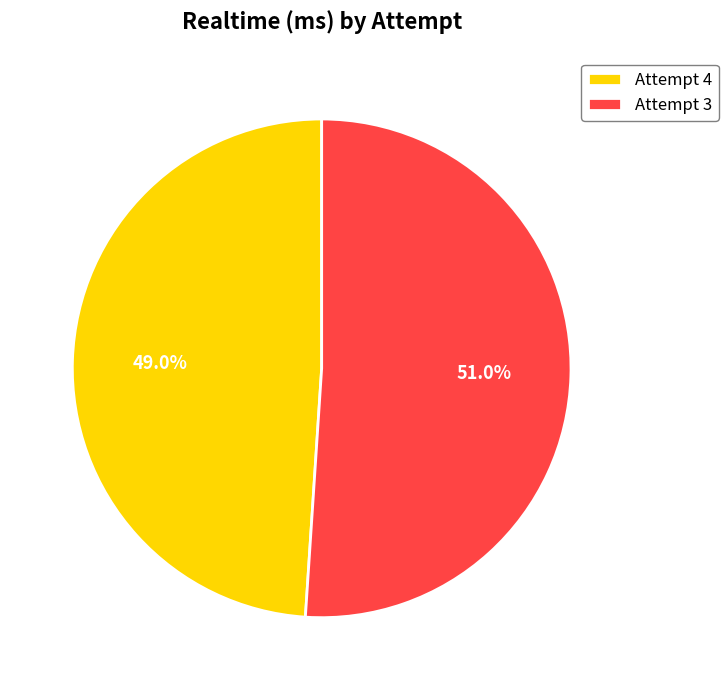

How many segments does this pie chart have?

2